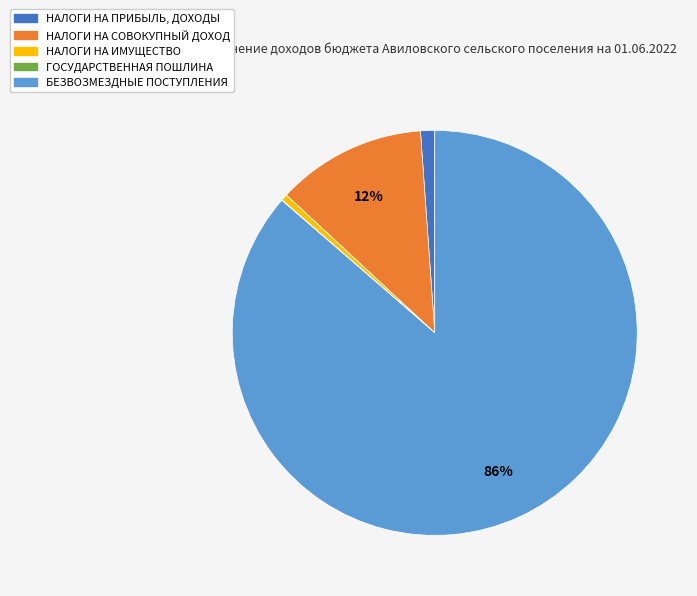

Between НАЛОГИ НА ПРИБЫЛЬ, ДОХОДЫ and БЕЗВОЗМЕЗДНЫЕ ПОСТУПЛЕНИЯ, which is larger?

БЕЗВОЗМЕЗДНЫЕ ПОСТУПЛЕНИЯ